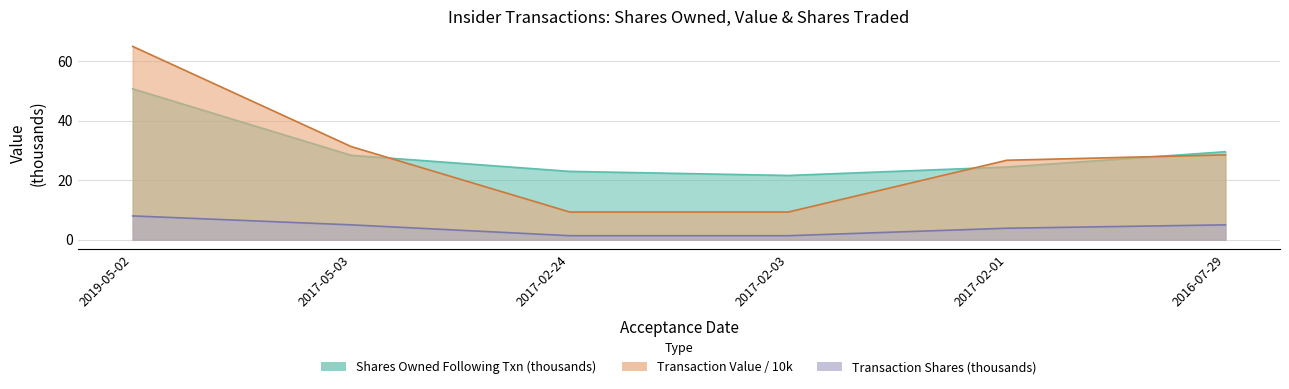

Reading right to left, transcribe all the data shown in this chart.

sharesOwnedFollowingTransaction: 29.6	24.4	21.6	22.9	28.3	50.7
transactionValue: 28.5	26.7	9.3	9.3	31.3	64.9
transactionShares: 5.0	3.9	1.4	1.4	5.0	8.0